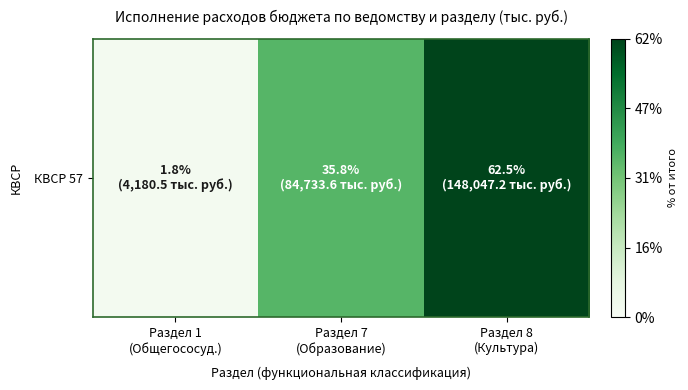

What is the maximum value shown in the chart?

62.5